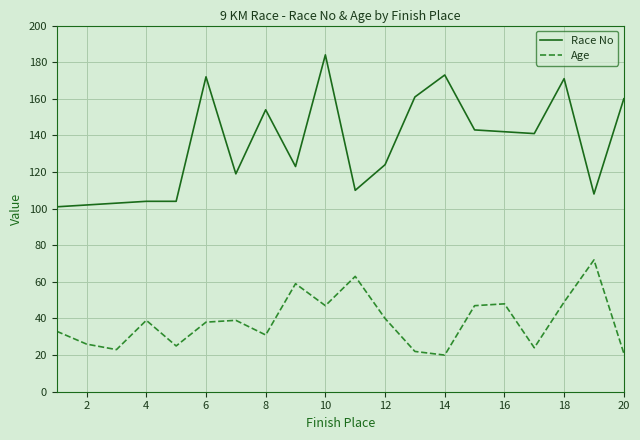

Count the number of data series in this chart.

2